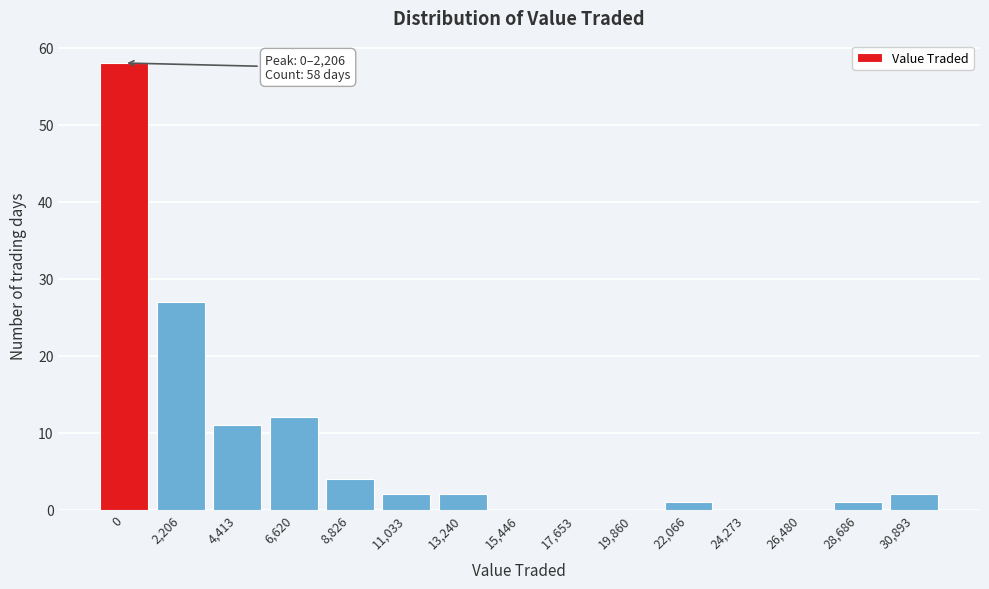

Reading left to right, extract all data points from this chart.

0=58	2,206=27	4,413=11	6,620=12	8,826=4	11,033=2	13,240=2	15,446=0	17,653=0	19,860=0	22,066=1	24,273=0	26,480=0	28,686=1	30,893=2